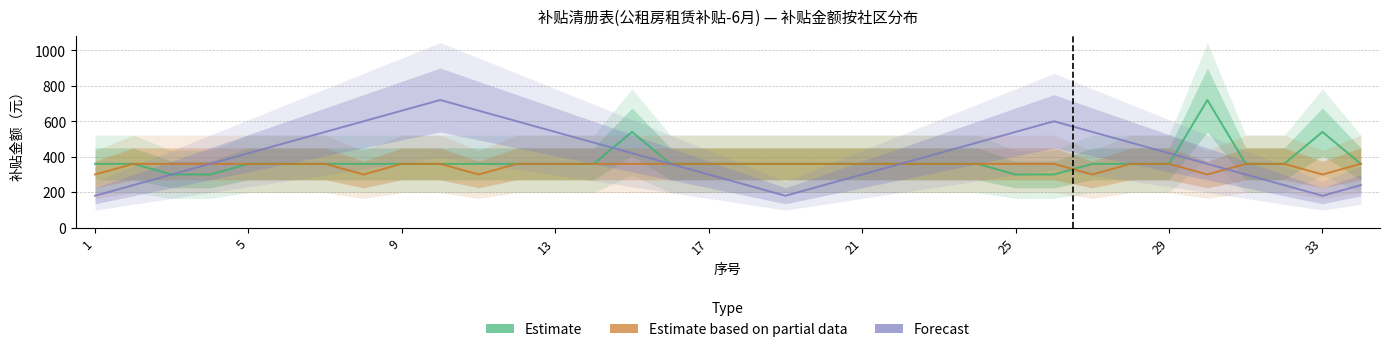

Count the number of categories in the chart.

34